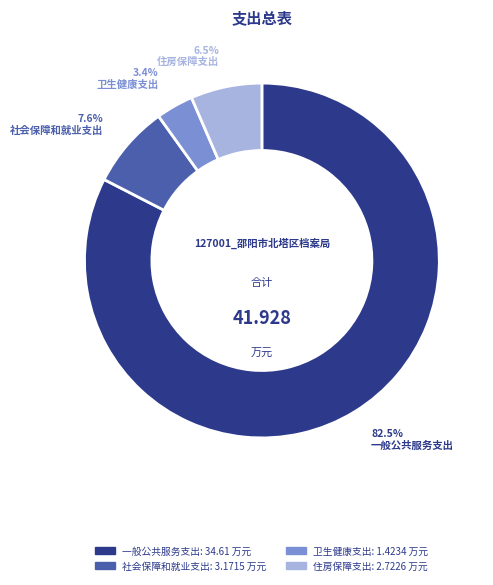

How many slices are in this pie chart?

4